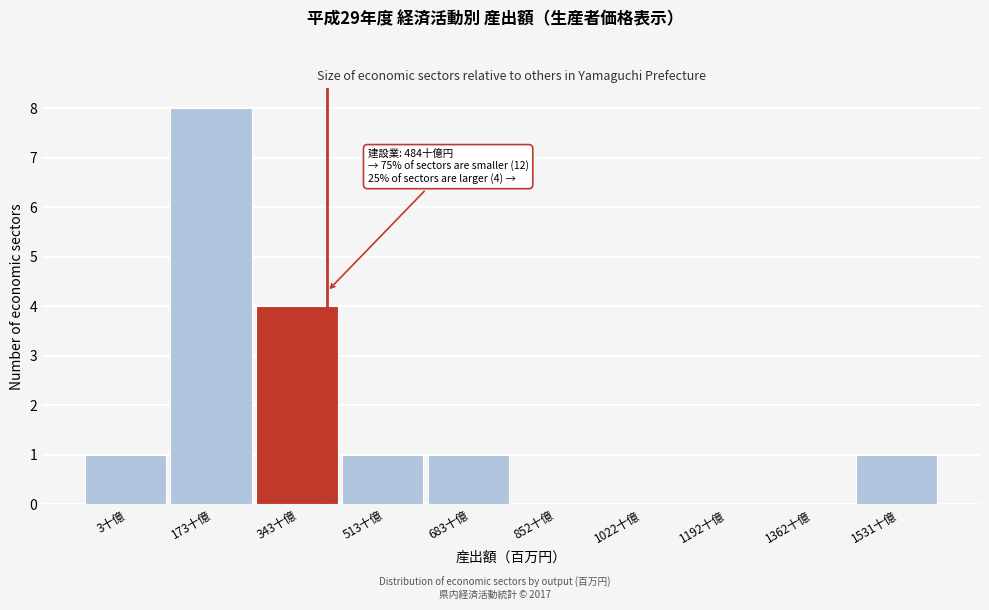

Reading right to left, what are all the values shown in this chart?

1531十億=1	1362十億=0	1192十億=0	1022十億=0	852十億=0	683十億=1	513十億=1	343十億=4	173十億=8	3十億=1